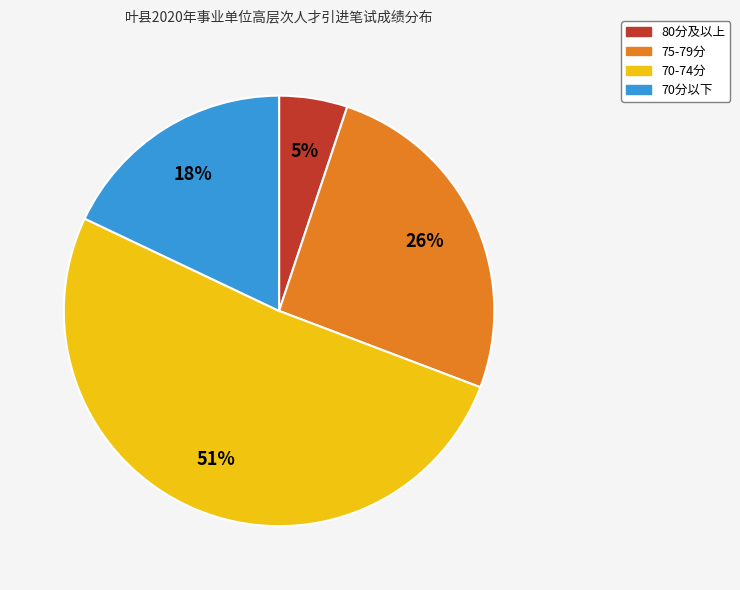

To the nearest percent, what is the difference between the largest and smallest slice percentages?

46%